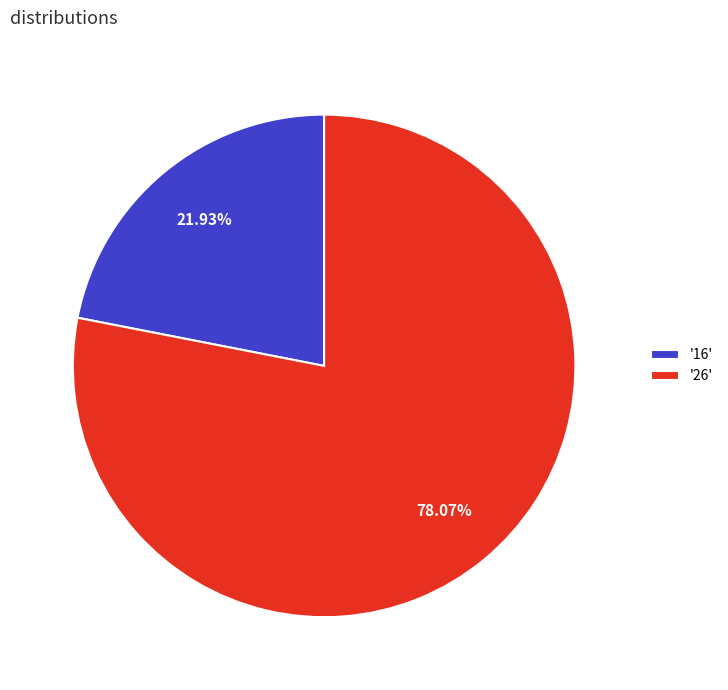

Which category has the smallest portion of the pie?

'16'